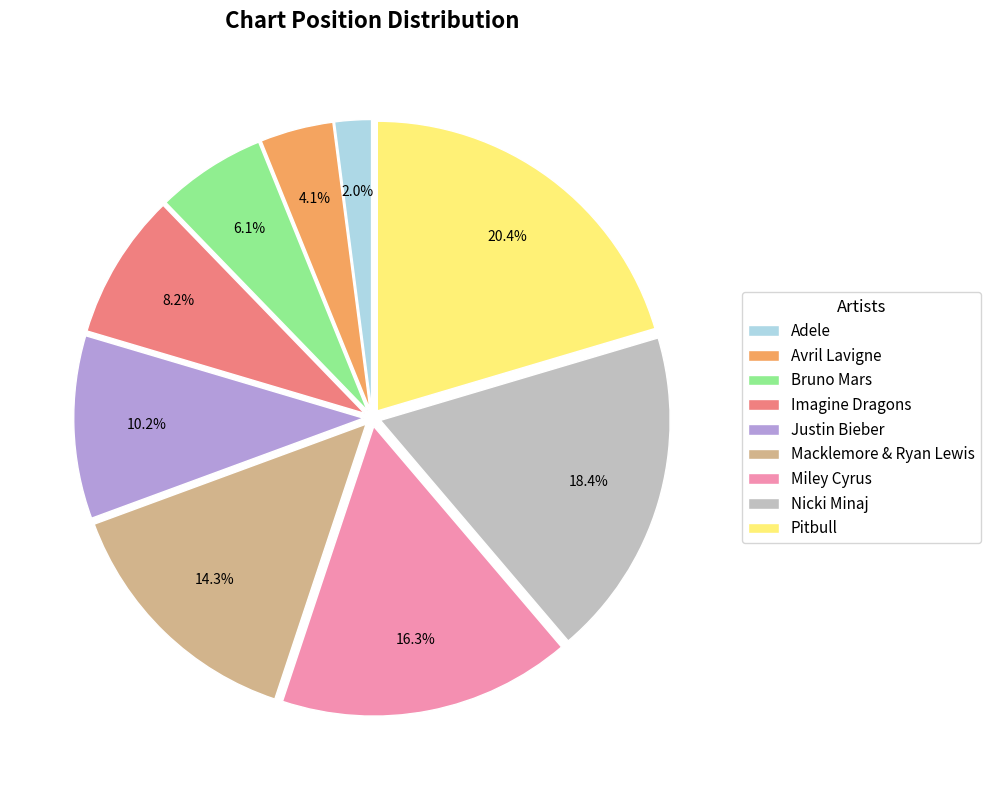

Rank the categories by value from lowest to highest.

Adele, Avril Lavigne, Bruno Mars, Imagine Dragons, Justin Bieber, Macklemore & Ryan Lewis, Miley Cyrus, Nicki Minaj, Pitbull